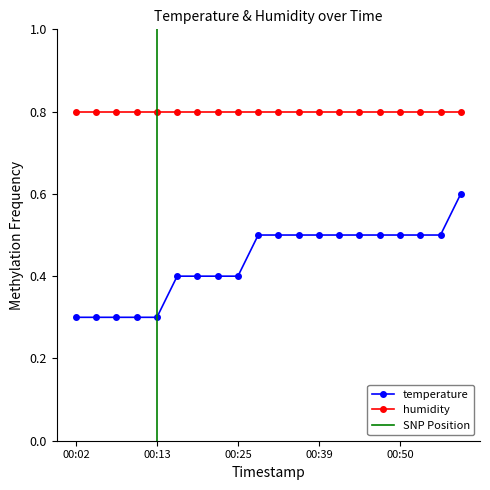

Reading right to left, list all the values displayed in this chart.

00:58=0.6	00:55=0.5	00:53=0.5	00:50=0.5	00:47=0.5	00:44=0.5	00:41=0.5	00:39=0.5	00:36=0.5	00:33=0.5	00:30=0.5	00:25=0.4	00:22=0.4	00:19=0.4	00:16=0.4	00:13=0.3	00:11=0.3	00:08=0.3	00:05=0.3	00:02=0.3